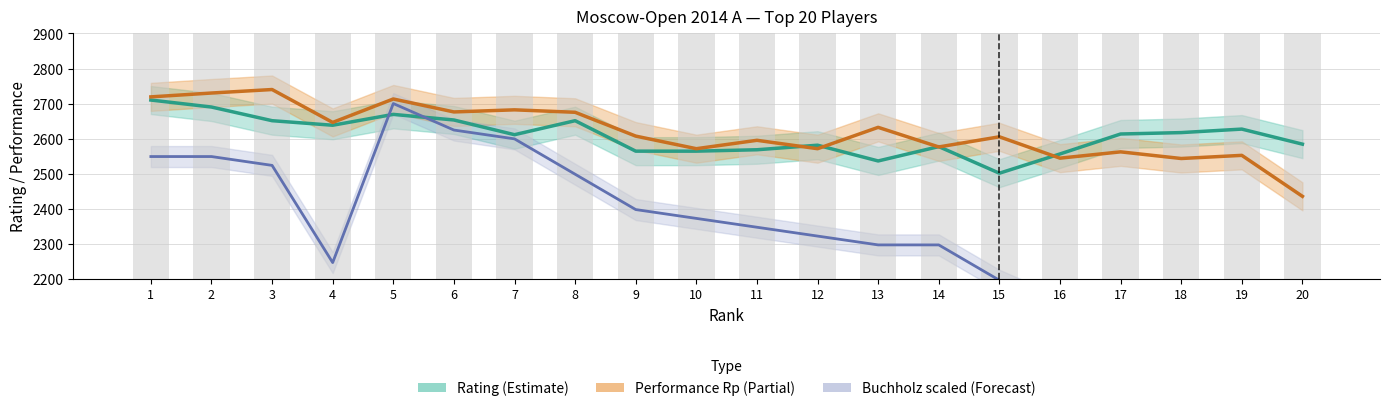

True or false: Rating has a value of 1750.5 at 9.

False